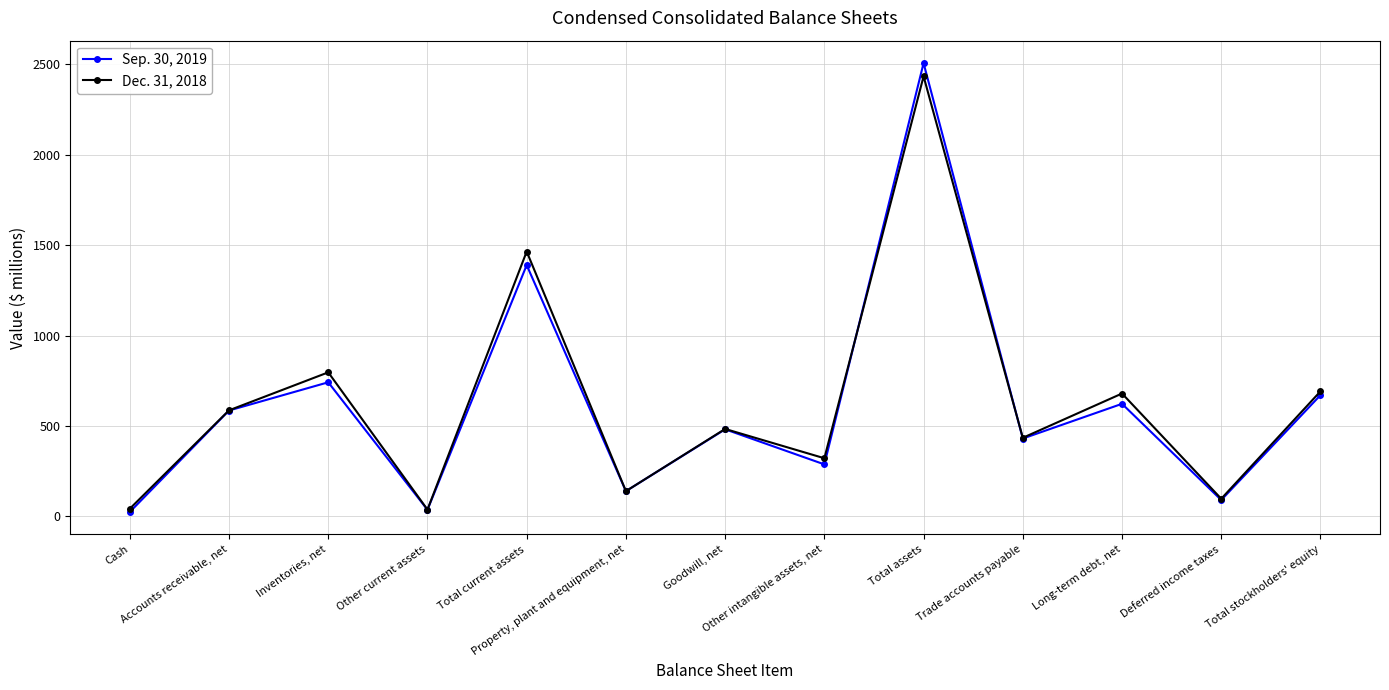

At which label is Dec. 31, 2018 closest to 1236?

Total current assets